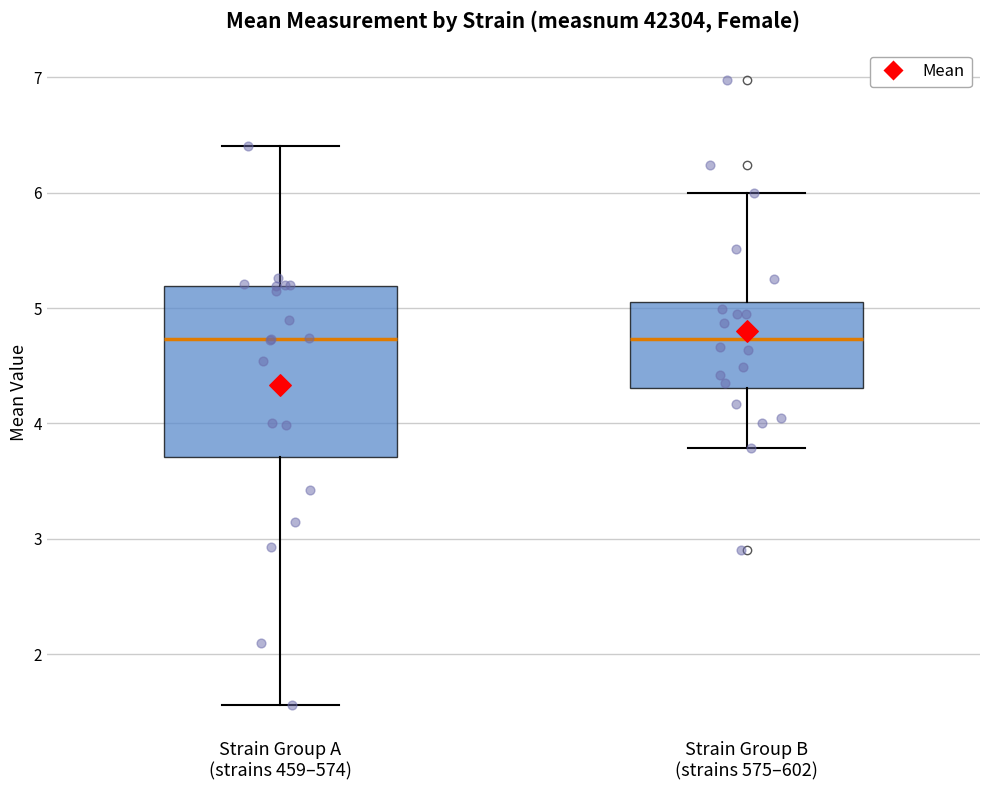

Reading left to right, transcribe this box plot: for each box, give where its median line is, the range the box spans, and where its two whiskers end, as read against the y-axis. The values are not printed on the chart, so give them approximately, as read against the axis.

Strain Group A (strains 459–574): median 4.7, box 3.7 to 5.2, whiskers 1.6 to 6.4
Strain Group B (strains 575–602): median 4.7, box 4.3 to 5.1, whiskers 3.8 to 6.0